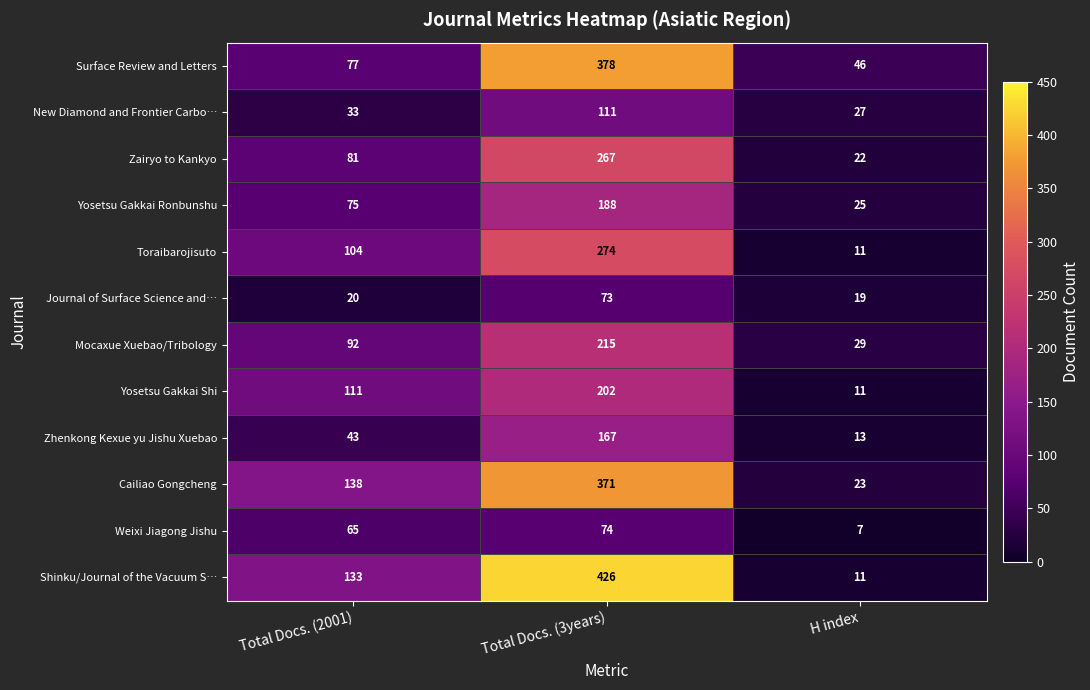

What is the sum of all Mocaxue Xuebao/Tribology values?

336